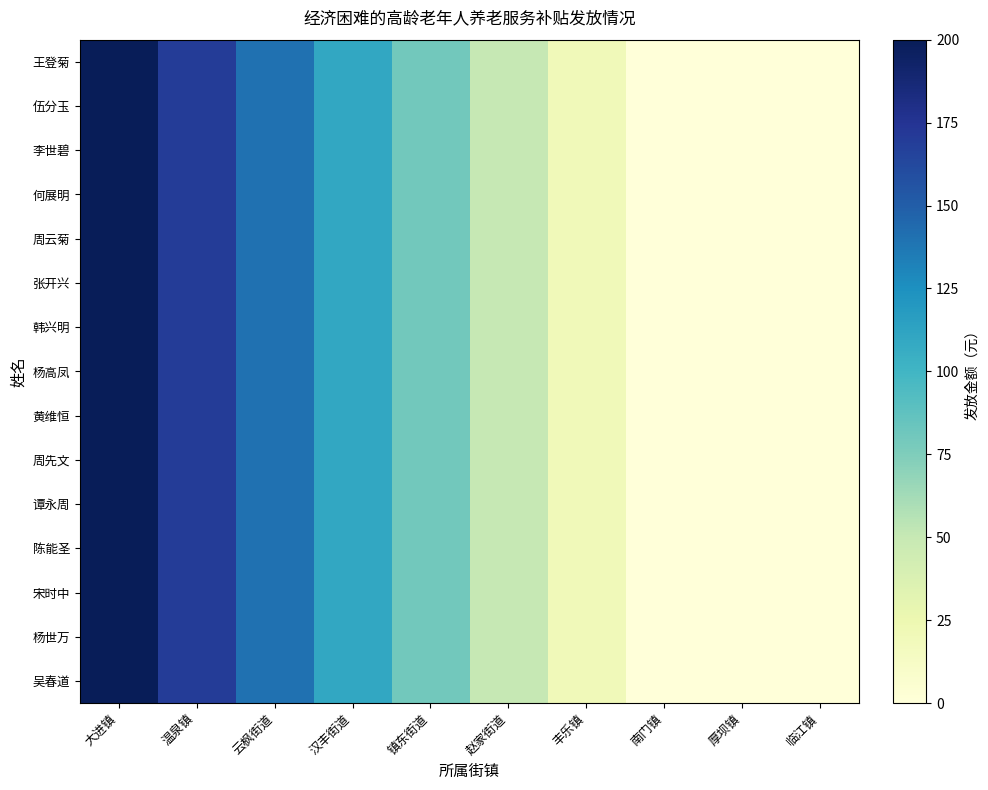

Reading right to left, transcribe all the data shown in this chart.

王登菊: 临江镇=0.0	厚坝镇=0.0	南门镇=0.0	丰乐镇=20.0	赵家街道=50.0	镇东街道=80.0	汉丰街道=110.0	云枫街道=140.0	温泉镇=170.0	大进镇=200.0
伍分玉: 临江镇=0.0	厚坝镇=0.0	南门镇=0.0	丰乐镇=20.0	赵家街道=50.0	镇东街道=80.0	汉丰街道=110.0	云枫街道=140.0	温泉镇=170.0	大进镇=200.0
李世碧: 临江镇=0.0	厚坝镇=0.0	南门镇=0.0	丰乐镇=20.0	赵家街道=50.0	镇东街道=80.0	汉丰街道=110.0	云枫街道=140.0	温泉镇=170.0	大进镇=200.0
何展明: 临江镇=0.0	厚坝镇=0.0	南门镇=0.0	丰乐镇=20.0	赵家街道=50.0	镇东街道=80.0	汉丰街道=110.0	云枫街道=140.0	温泉镇=170.0	大进镇=200.0
周云菊: 临江镇=0.0	厚坝镇=0.0	南门镇=0.0	丰乐镇=20.0	赵家街道=50.0	镇东街道=80.0	汉丰街道=110.0	云枫街道=140.0	温泉镇=170.0	大进镇=200.0
张开兴: 临江镇=0.0	厚坝镇=0.0	南门镇=0.0	丰乐镇=20.0	赵家街道=50.0	镇东街道=80.0	汉丰街道=110.0	云枫街道=140.0	温泉镇=170.0	大进镇=200.0
韩兴明: 临江镇=0.0	厚坝镇=0.0	南门镇=0.0	丰乐镇=20.0	赵家街道=50.0	镇东街道=80.0	汉丰街道=110.0	云枫街道=140.0	温泉镇=170.0	大进镇=200.0
杨高凤: 临江镇=0.0	厚坝镇=0.0	南门镇=0.0	丰乐镇=20.0	赵家街道=50.0	镇东街道=80.0	汉丰街道=110.0	云枫街道=140.0	温泉镇=170.0	大进镇=200.0
黄维恒: 临江镇=0.0	厚坝镇=0.0	南门镇=0.0	丰乐镇=20.0	赵家街道=50.0	镇东街道=80.0	汉丰街道=110.0	云枫街道=140.0	温泉镇=170.0	大进镇=200.0
周先文: 临江镇=0.0	厚坝镇=0.0	南门镇=0.0	丰乐镇=20.0	赵家街道=50.0	镇东街道=80.0	汉丰街道=110.0	云枫街道=140.0	温泉镇=170.0	大进镇=200.0
谭永周: 临江镇=0.0	厚坝镇=0.0	南门镇=0.0	丰乐镇=20.0	赵家街道=50.0	镇东街道=80.0	汉丰街道=110.0	云枫街道=140.0	温泉镇=170.0	大进镇=200.0
陈能圣: 临江镇=0.0	厚坝镇=0.0	南门镇=0.0	丰乐镇=20.0	赵家街道=50.0	镇东街道=80.0	汉丰街道=110.0	云枫街道=140.0	温泉镇=170.0	大进镇=200.0
宋时中: 临江镇=0.0	厚坝镇=0.0	南门镇=0.0	丰乐镇=20.0	赵家街道=50.0	镇东街道=80.0	汉丰街道=110.0	云枫街道=140.0	温泉镇=170.0	大进镇=200.0
杨世万: 临江镇=0.0	厚坝镇=0.0	南门镇=0.0	丰乐镇=20.0	赵家街道=50.0	镇东街道=80.0	汉丰街道=110.0	云枫街道=140.0	温泉镇=170.0	大进镇=200.0
吴春道: 临江镇=0.0	厚坝镇=0.0	南门镇=0.0	丰乐镇=20.0	赵家街道=50.0	镇东街道=80.0	汉丰街道=110.0	云枫街道=140.0	温泉镇=170.0	大进镇=200.0